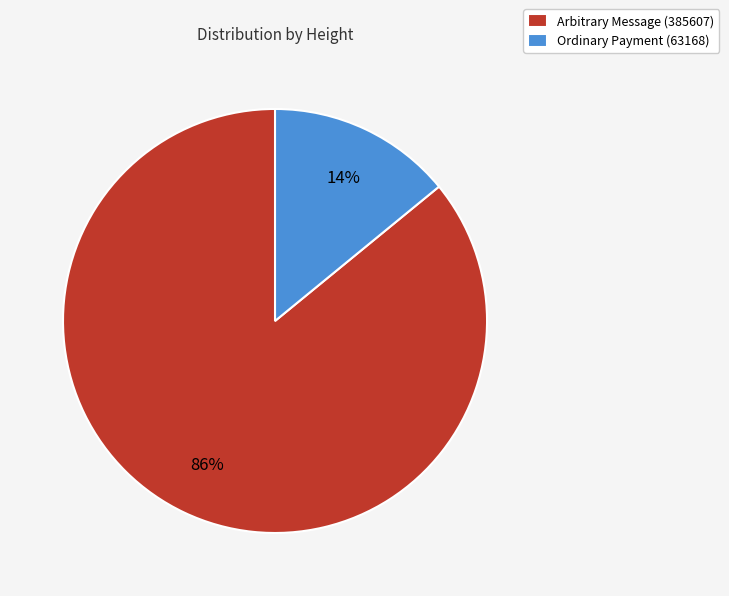

To the nearest percent, what is the combined percentage of Ordinary Payment (63168) and Arbitrary Message (385607)?

100%